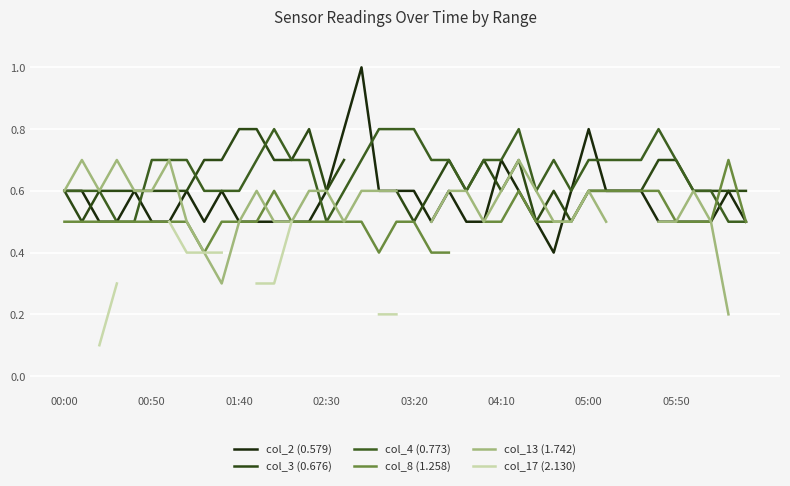

Which series changed the most between 36 and 39?

col_4 (0.773)